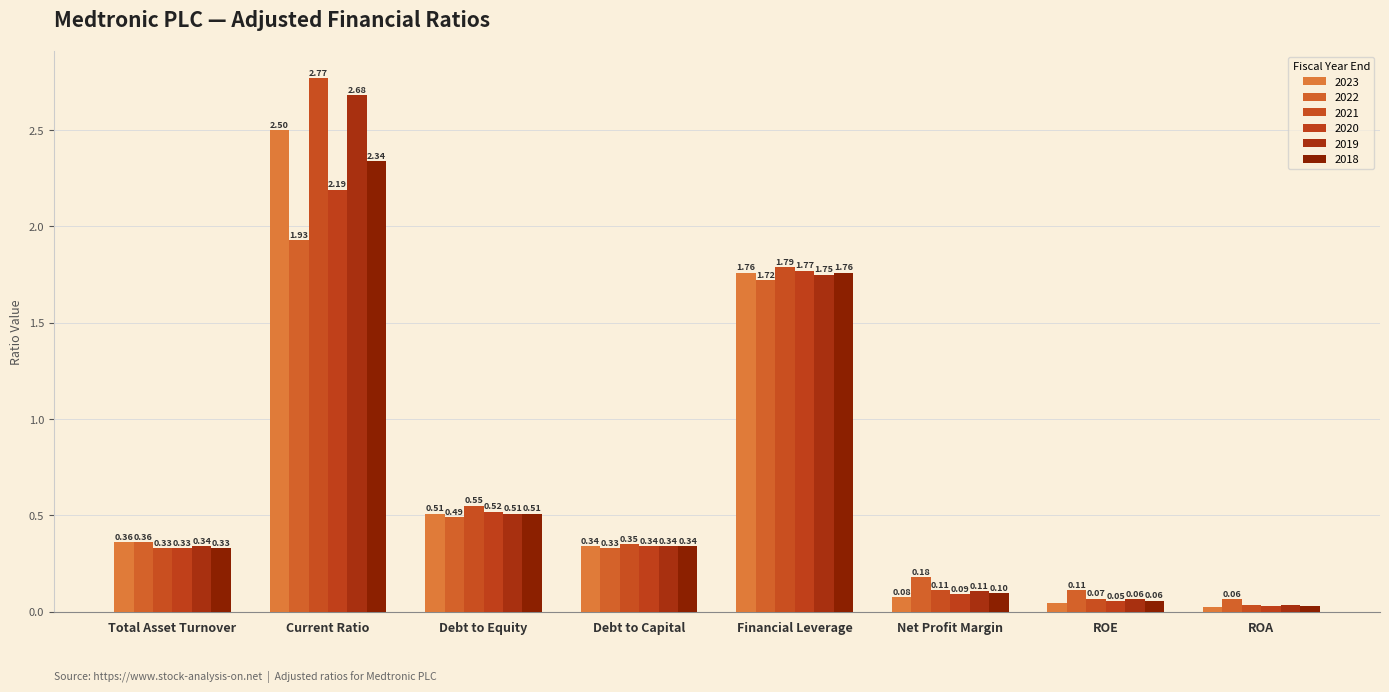

Does the chart contain any negative values?

No